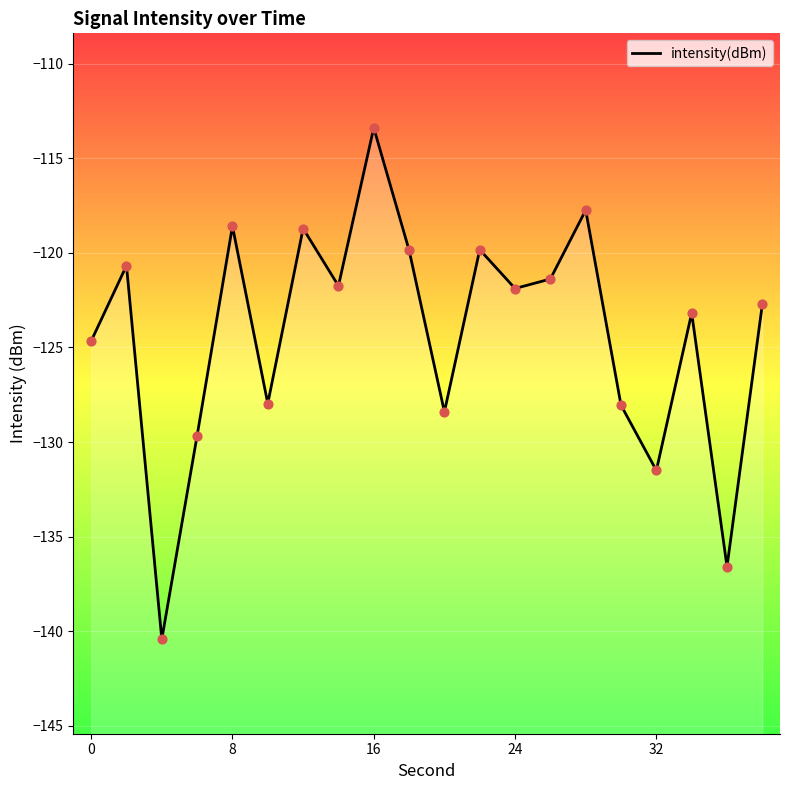

Between 22 and 8, which is larger?

8